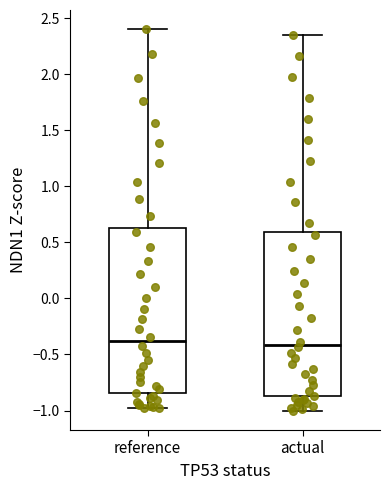

Reading left to right, transcribe this box plot: for each box, give where its median line is, the range the box spans, and where its two whiskers end, as read against the y-axis. The values are not printed on the chart, so give them approximately, as read against the axis.

reference: median -0.40, box -0.85 to 0.65, whiskers -1.00 to 2.40
actual: median -0.40, box -0.85 to 0.60, whiskers -1.00 to 2.35